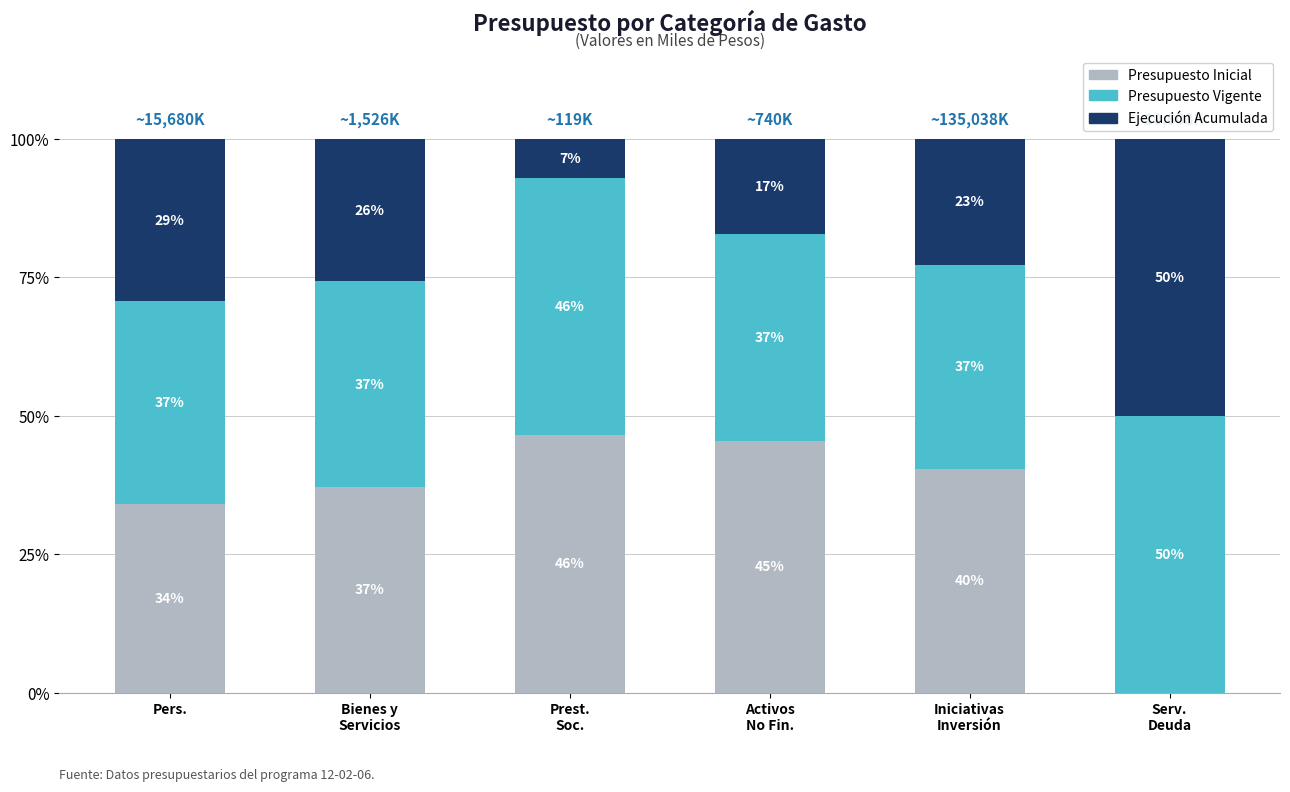

What is the maximum value for Presupuesto Inicial?

46.5